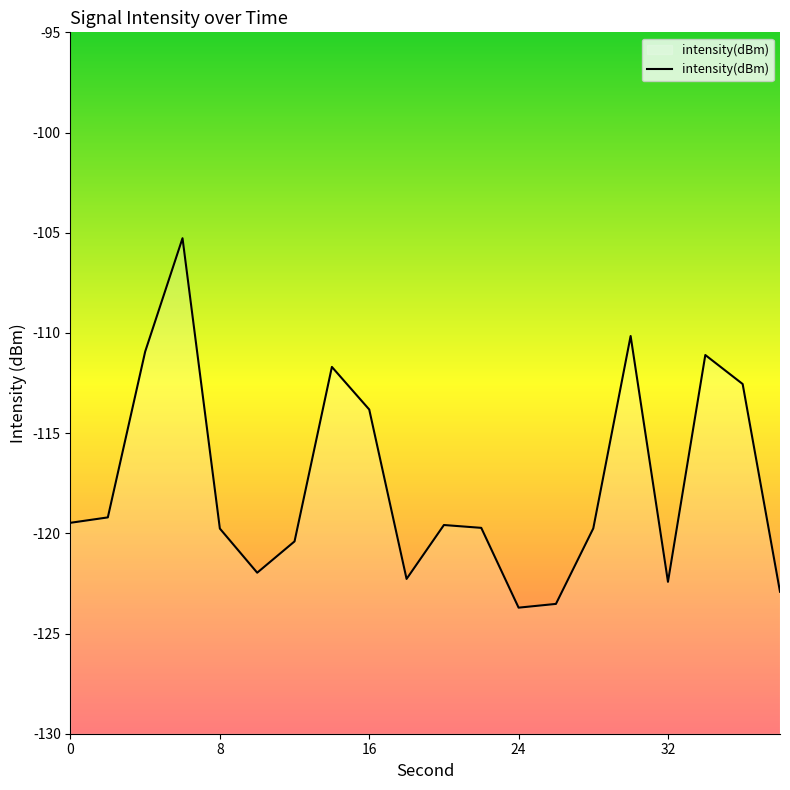

What is the difference between the maximum and minimum values?

18.4